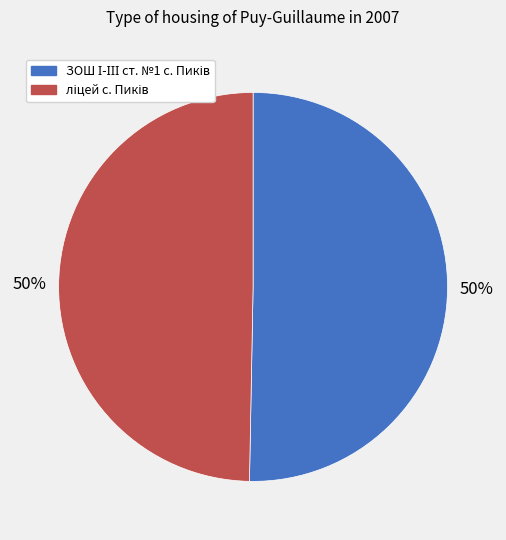

To the nearest percent, what is the average slice percentage?

50%